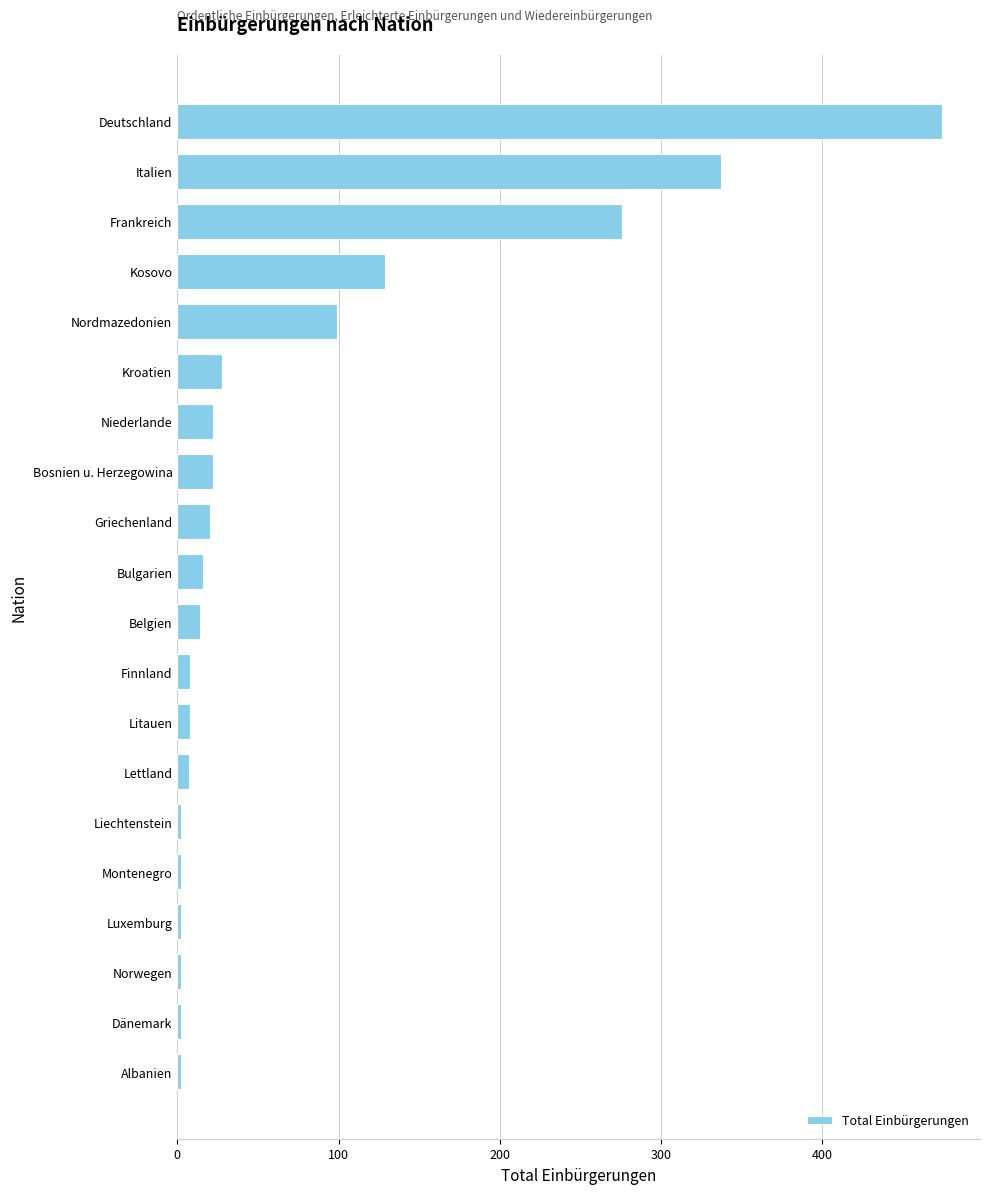

What is the difference between the second highest and second lowest values?

335